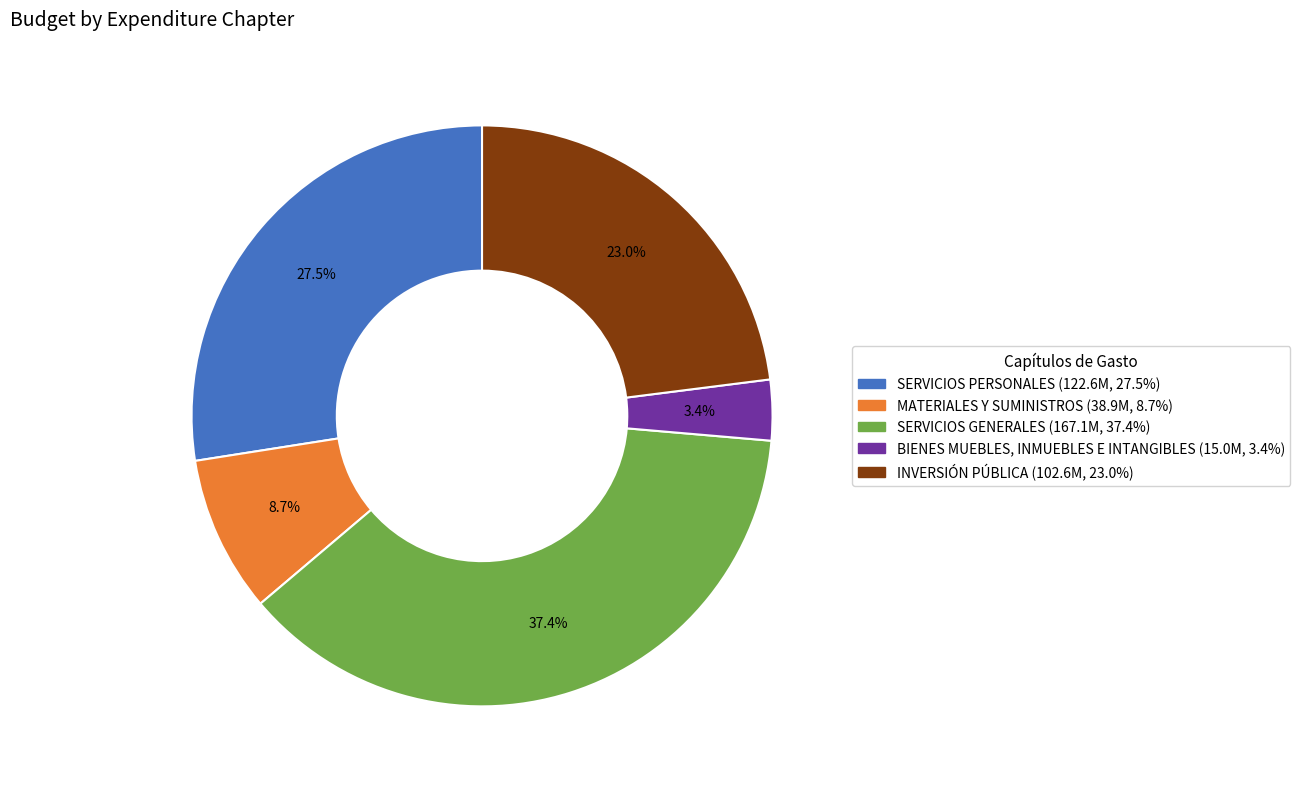

Is there any slice that represents more than half of the pie?

No